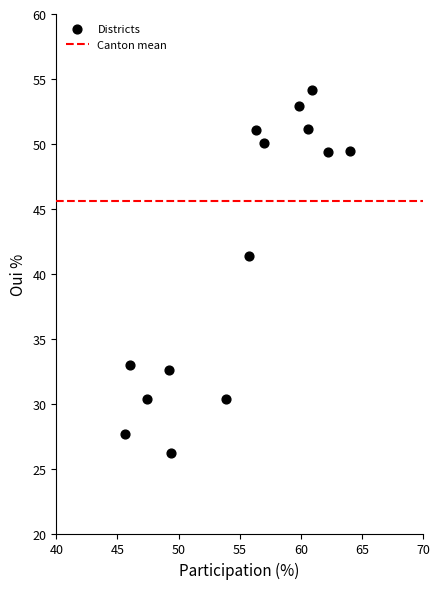

What is the range of X values (max minus min)?

18.4